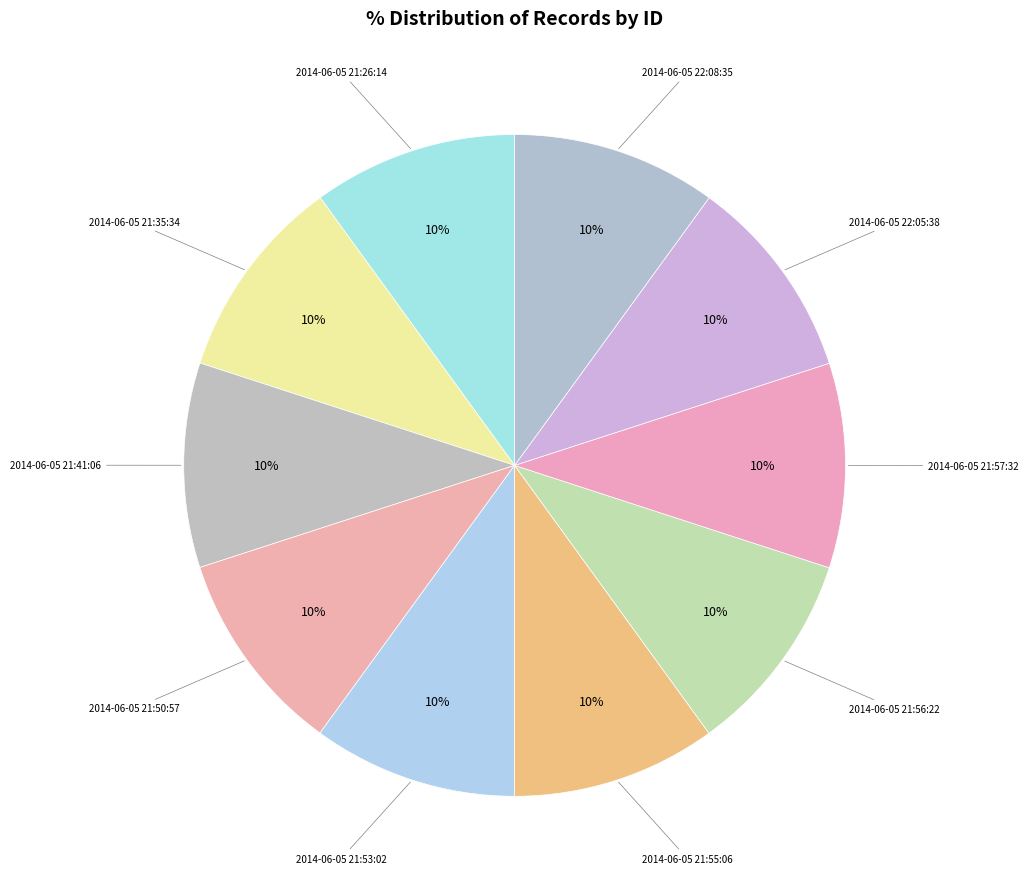

To the nearest percent, what portion does 2014-06-05 21:50:57 represent?

10%